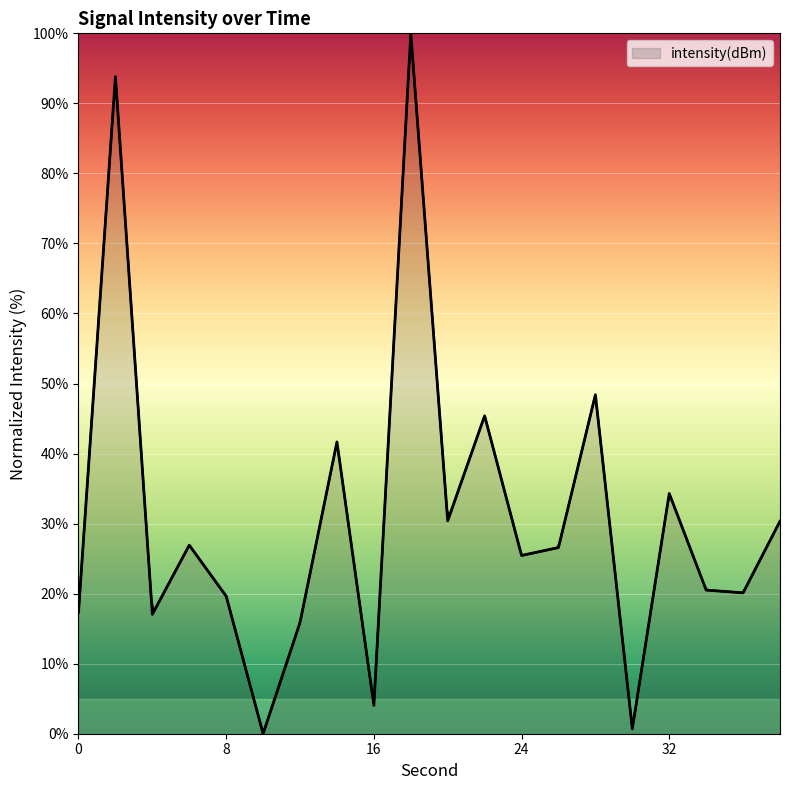

Reading right to left, what are all the values shown in this chart?

30.3	20.1	20.5	34.3	0.7	48.4	26.6	25.4	45.4	30.4	100.0	4.0	41.7	15.9	0.0	19.6	26.9	17.0	93.8	17.4